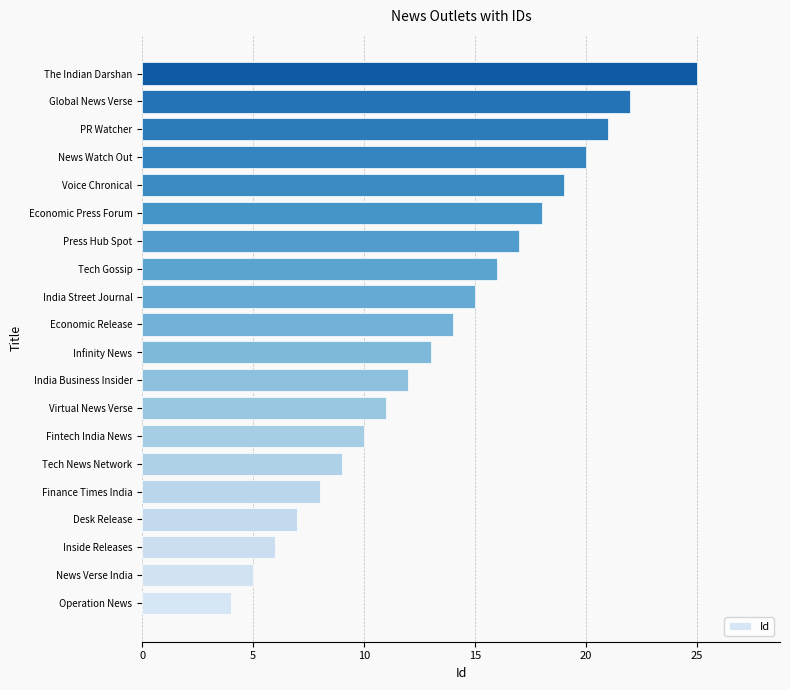

What is the change in value from India Street Journal to Press Hub Spot?

+2